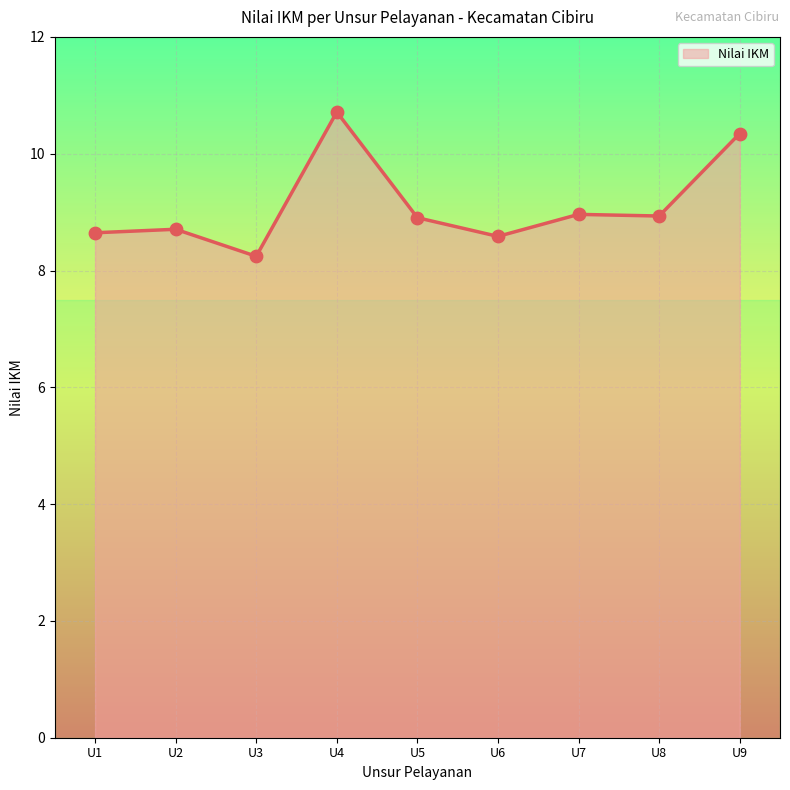

Between U7 and U9, which is larger?

U9